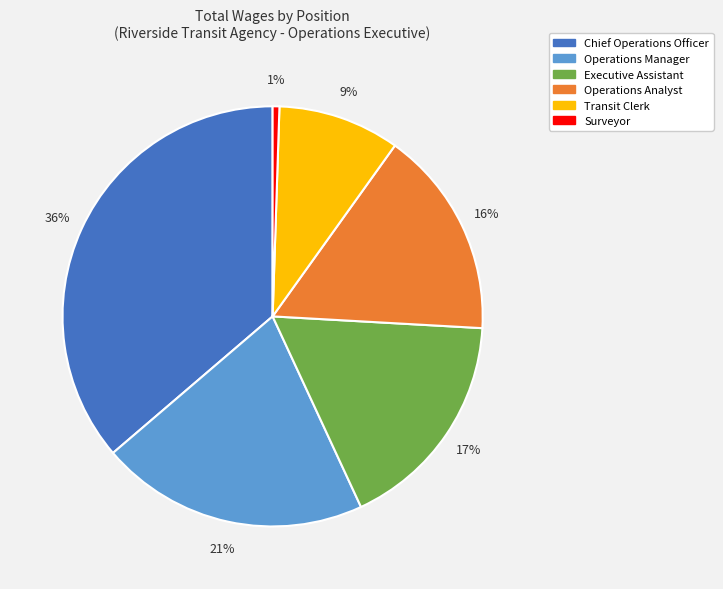

Between Operations Analyst and Chief Operations Officer, which is larger?

Chief Operations Officer